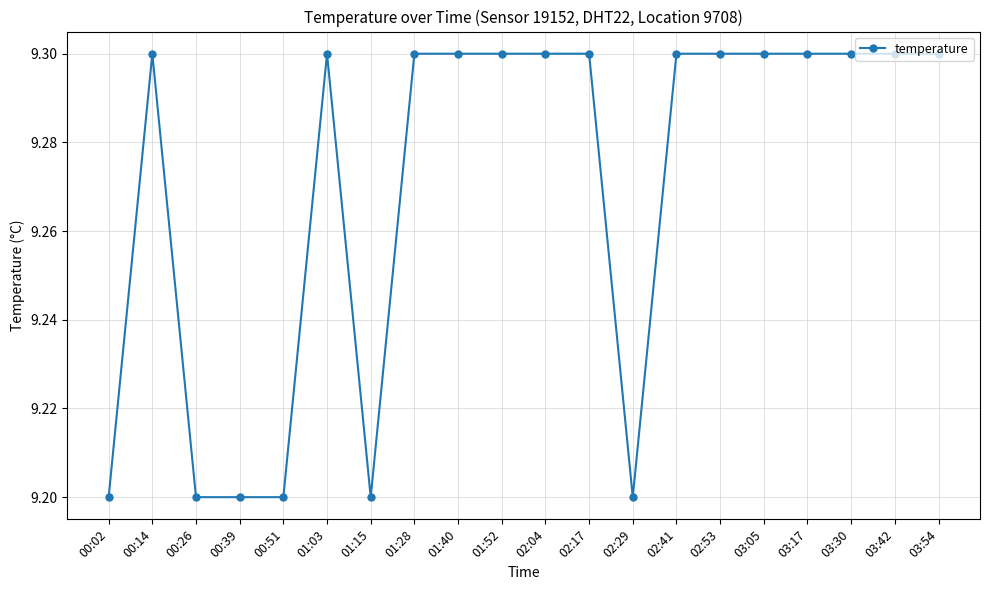

Reading left to right, list all the values displayed in this chart.

9.2	9.3	9.2	9.2	9.2	9.3	9.2	9.3	9.3	9.3	9.3	9.3	9.2	9.3	9.3	9.3	9.3	9.3	9.3	9.3